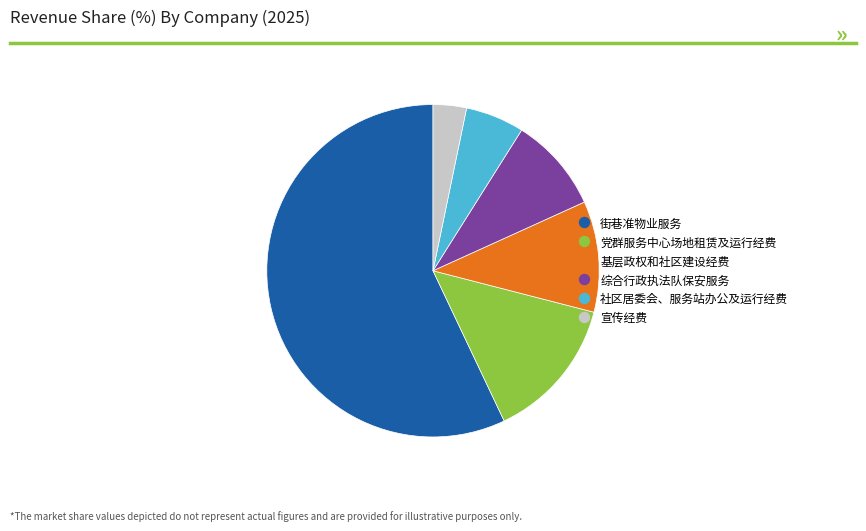

True or false: 宣传经费 accounts for 3% of the total.

True